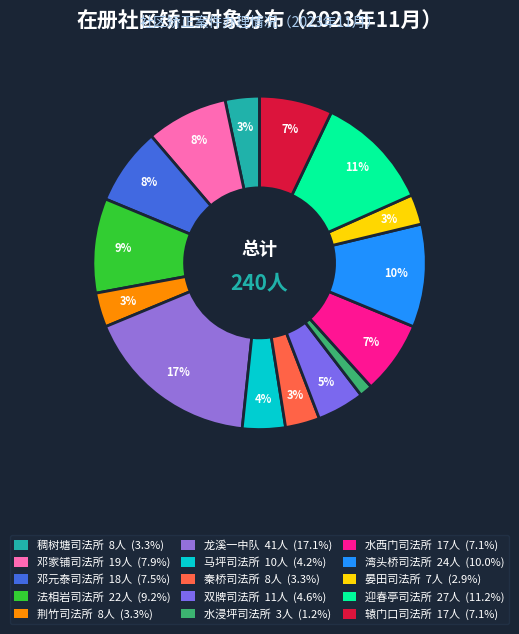

What percentage is the 水西门司法所 slice, to the nearest percent?

7%